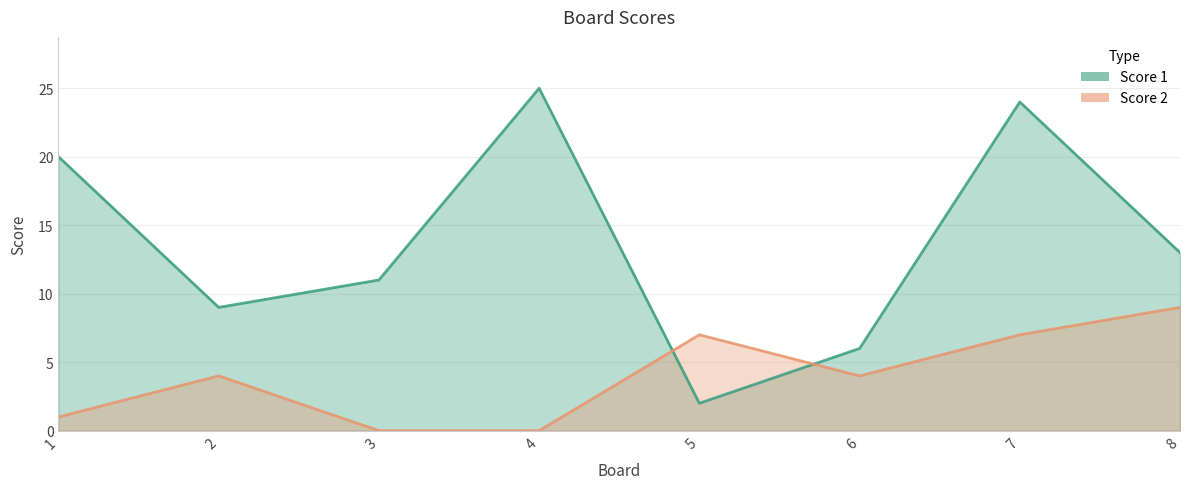

Which series ends up on top after the final intersection of Score 1 and Score 2?

Score 1